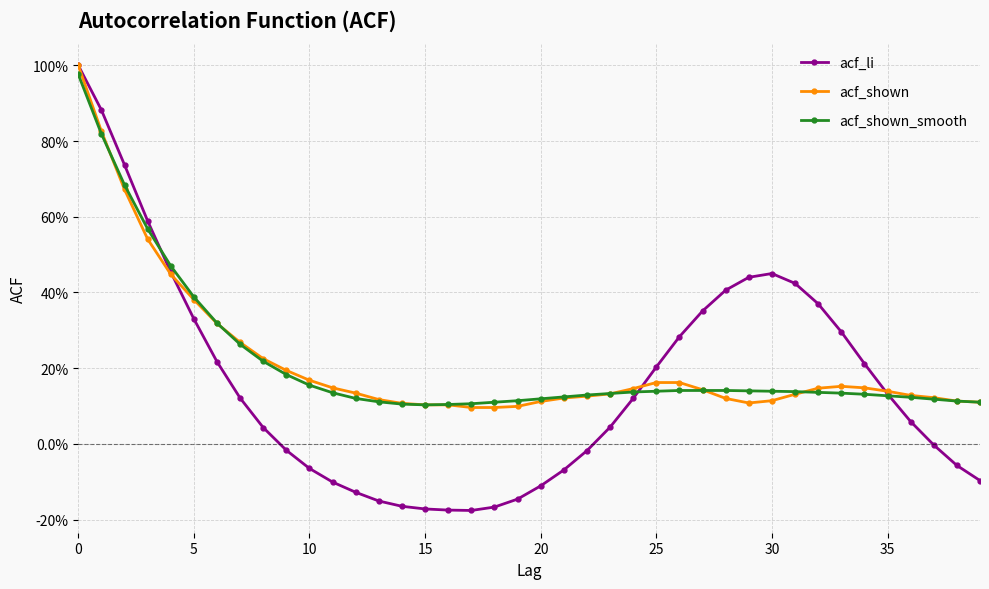

In acf_shown, how many points are higher than both neighbors (excluding endpoints)?

1